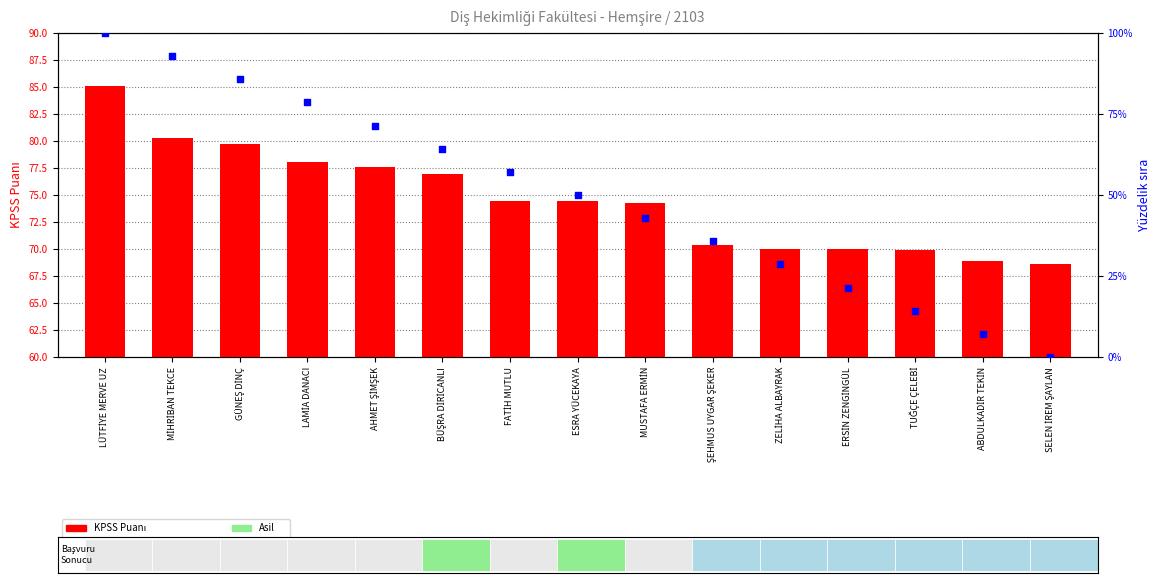

Which series has the widest spread of Y values?

Sıra yüzdesi (örnek içinde)